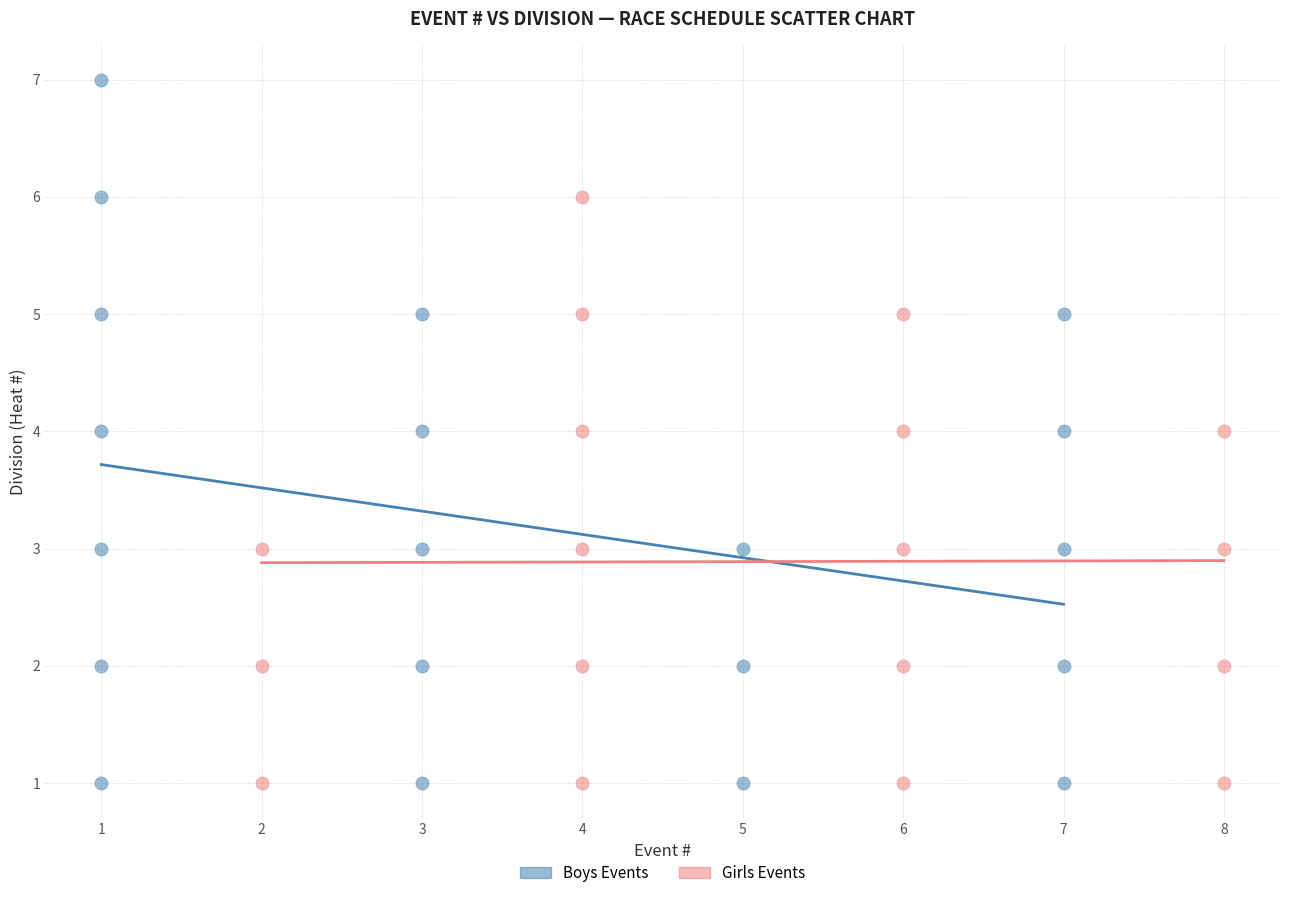

What are all the series names shown in the legend?

Boys Events, Girls Events